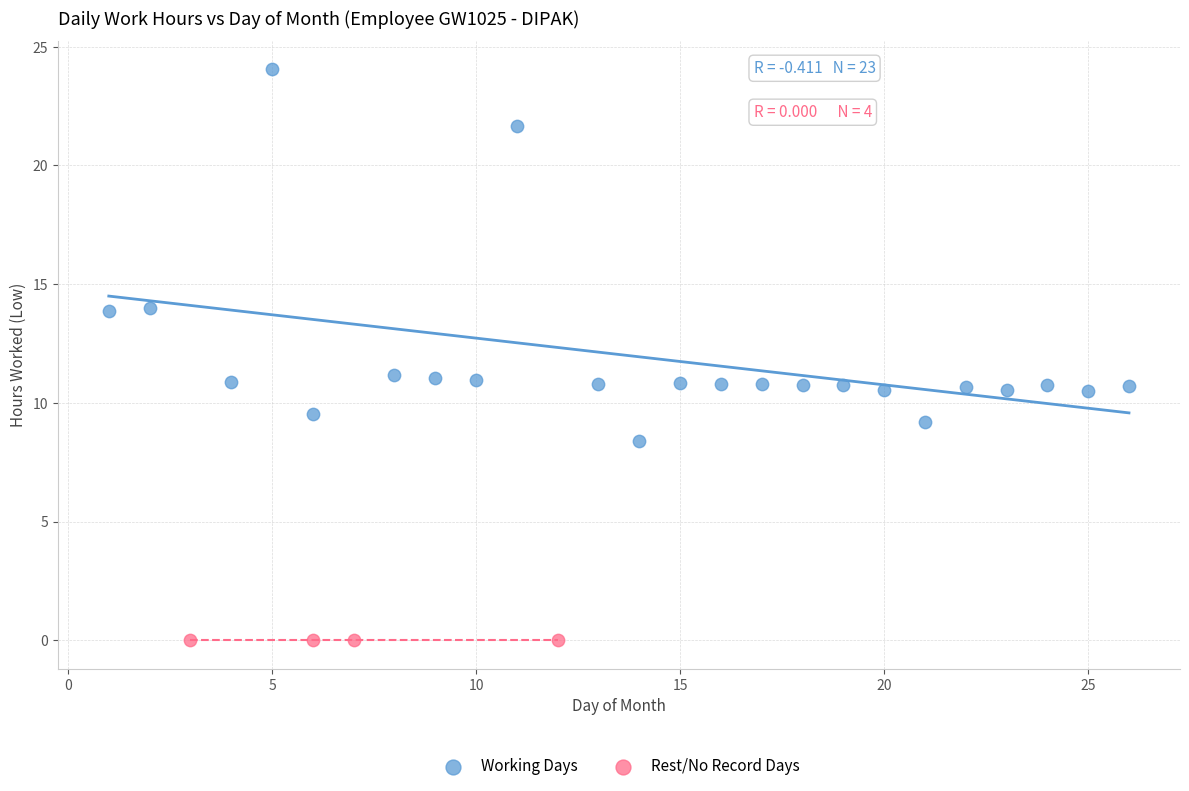

Which series contains the lowest Y value?

Rest/No Record Days